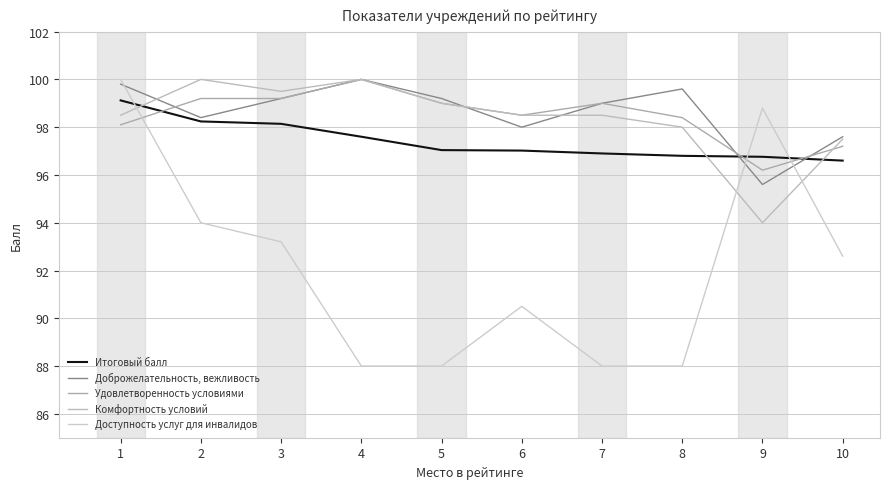

At which category does Доброжелательность, вежливость reach its first local valley?

2